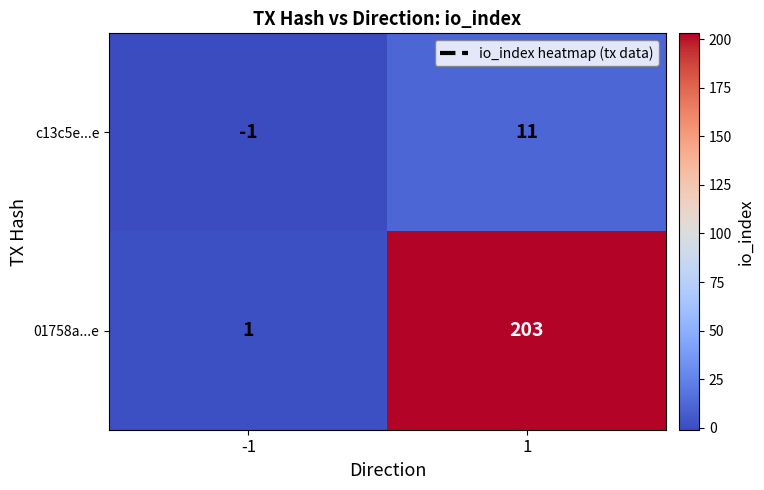

What is the sum of all 01758a...e values?

204